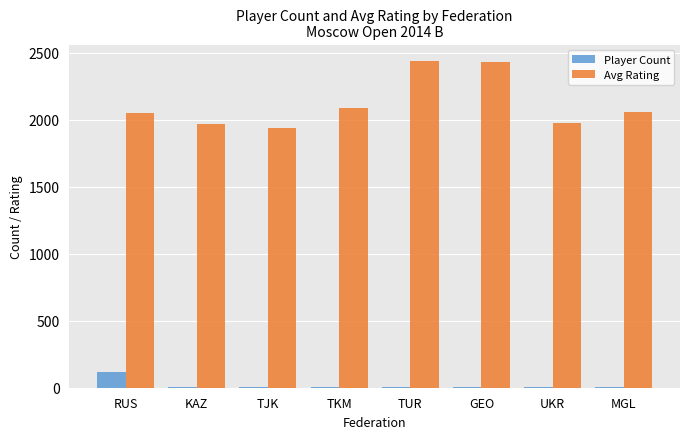

True or false: Player Count has a value of 120 at RUS.

True